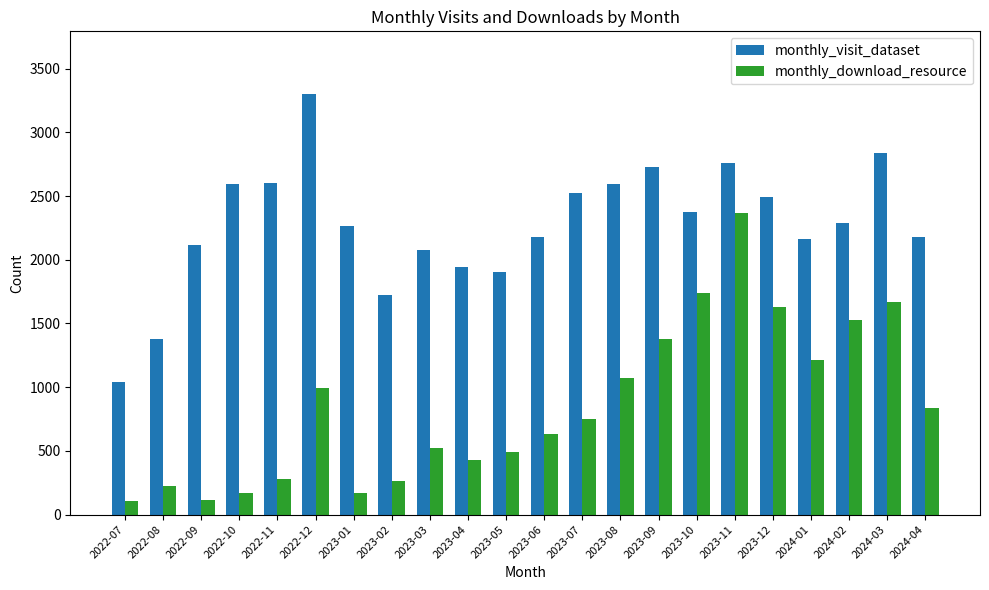

What is the label of the 6th bar from the right?

2023-11